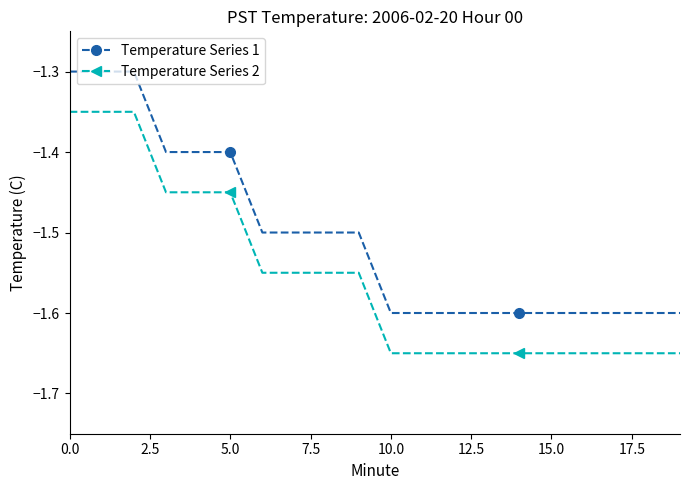

Which series has the largest total across all categories?

Temperature Series 1